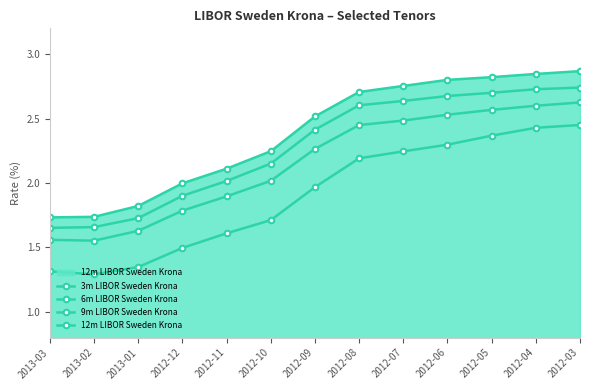

What is the greatest value displayed?

2.9